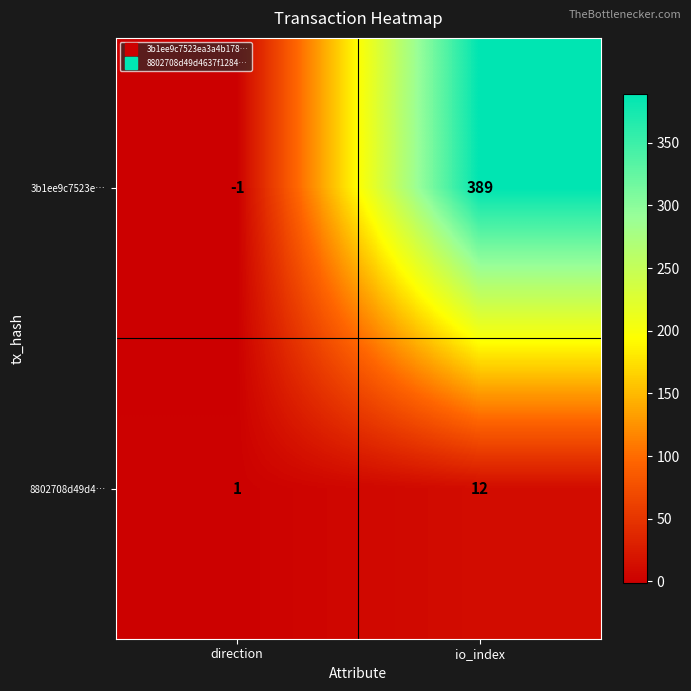

At which category does the chart reach its peak across all series?

io_index